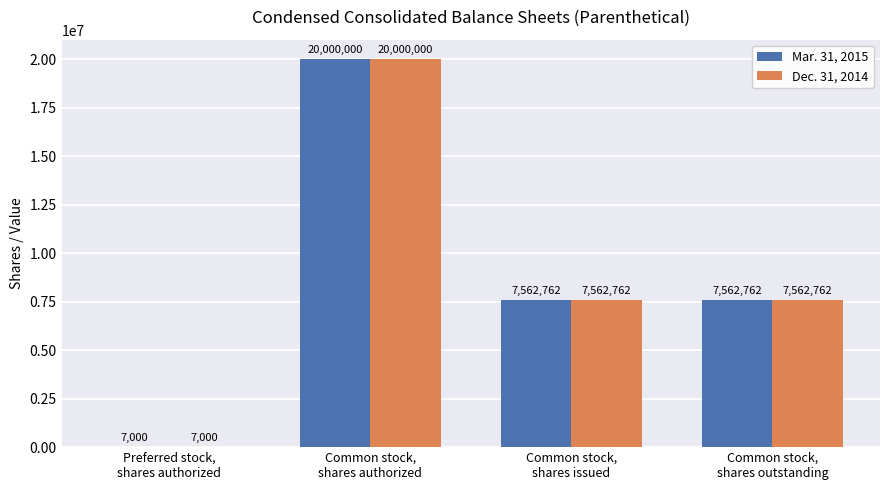

What is the highest value of the Mar. 31, 2015 series?

20000000